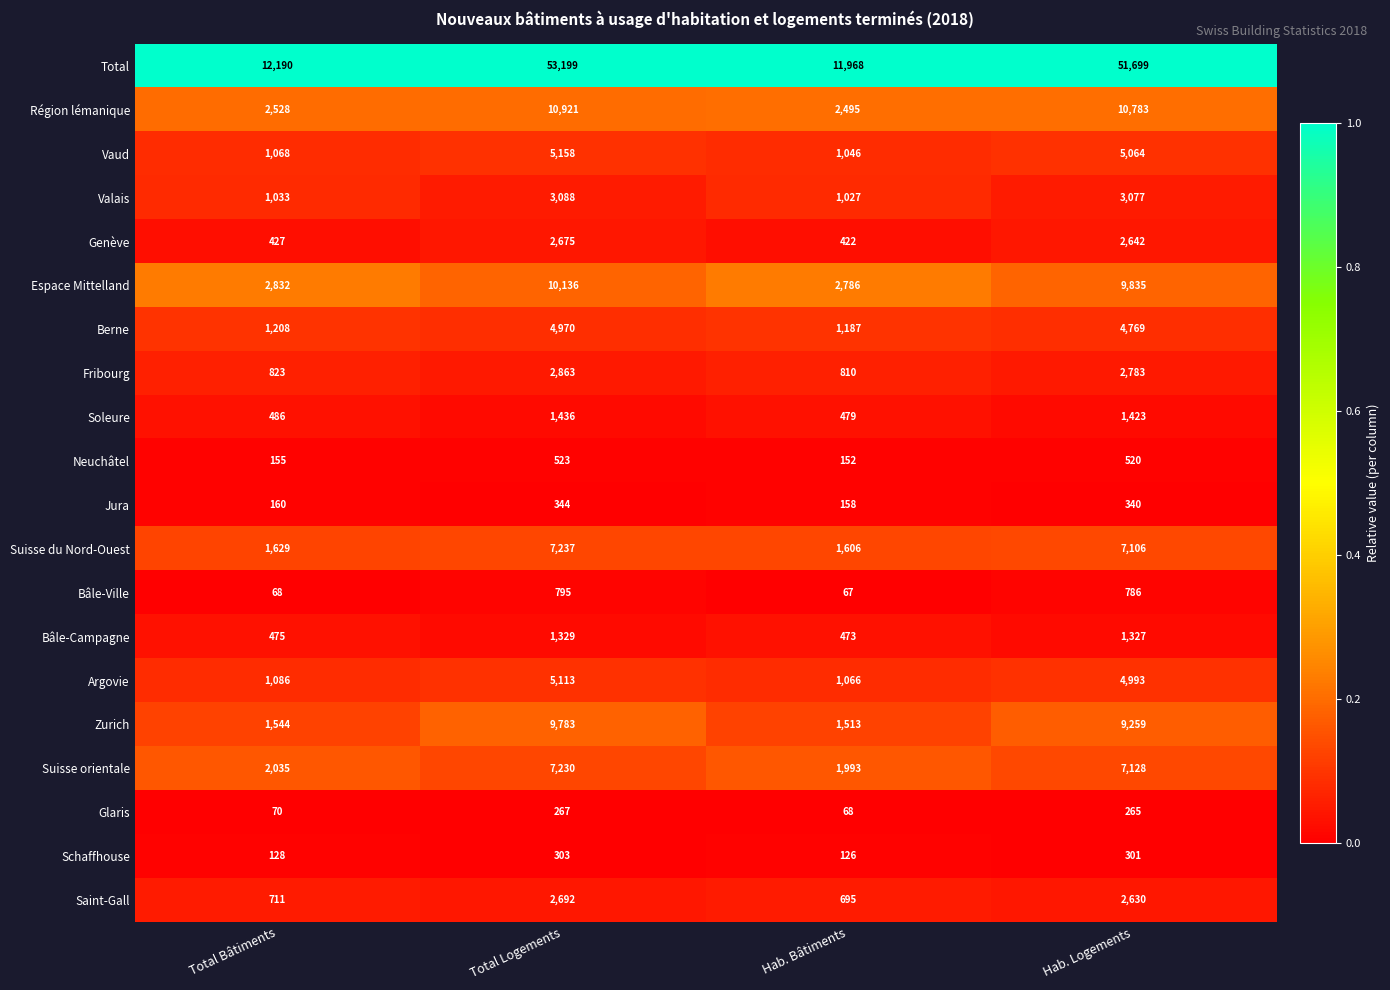

What is the total value across all series at Hab. Bâtiments?

30137